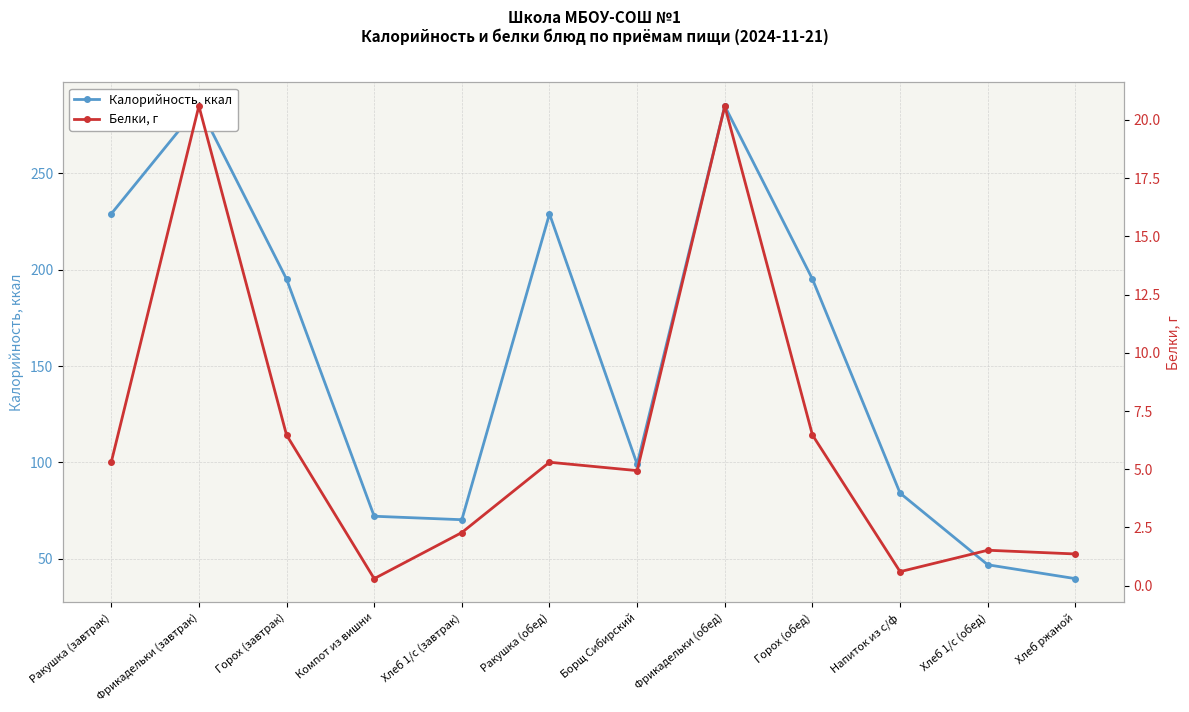

What is the smallest value displayed?

0.3